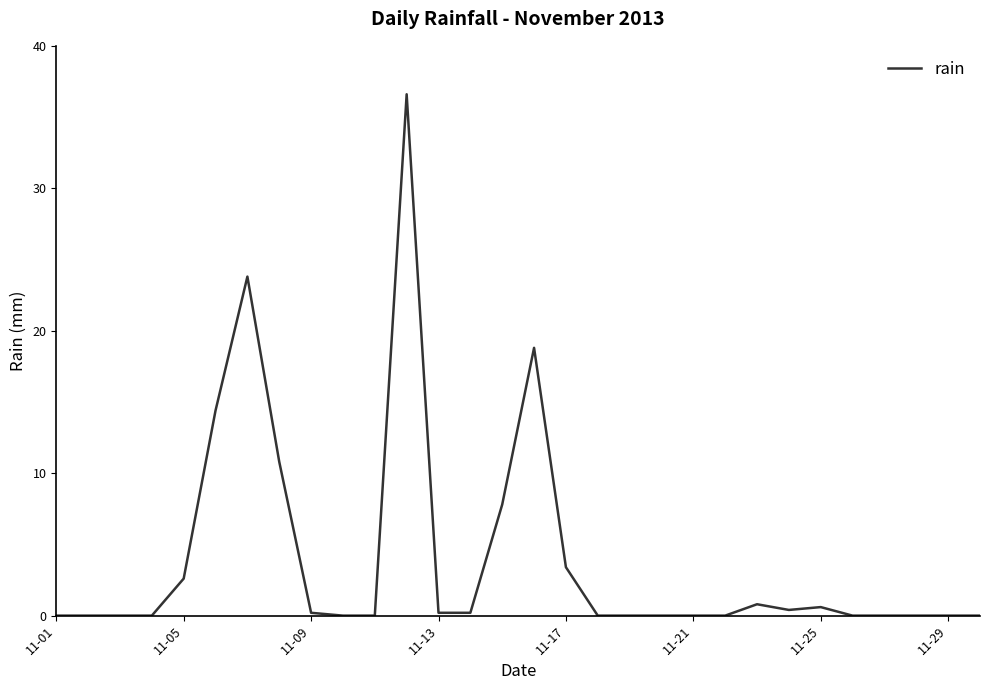

What is the maximum value shown in the chart?

36.6